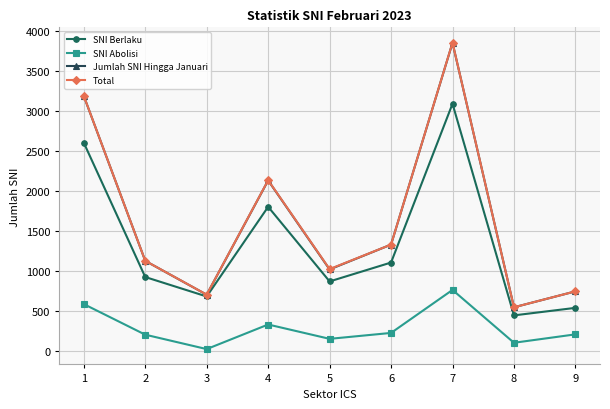

What is the total value across all series at 7?

11543